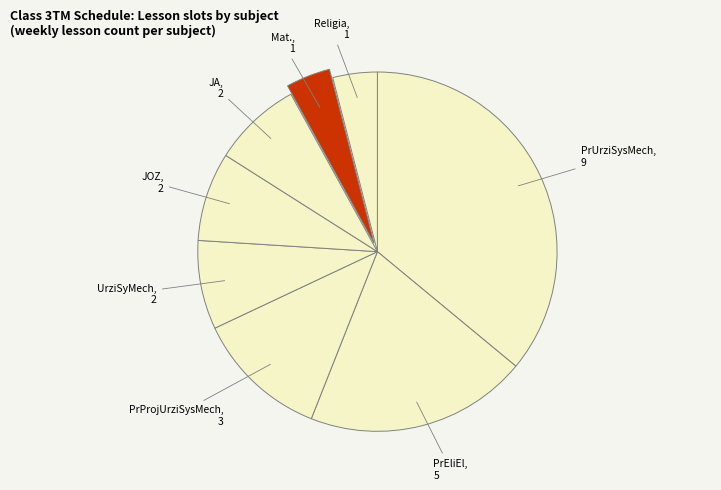

How many slices are in this pie chart?

8